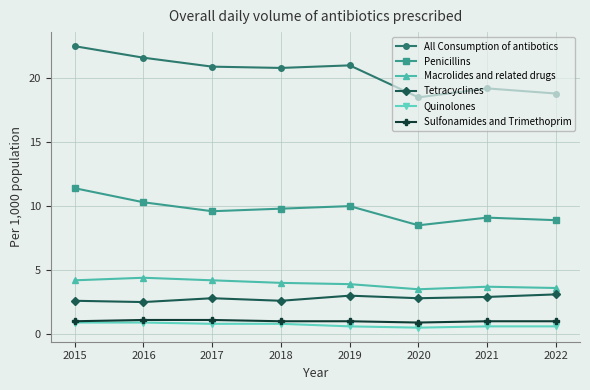

Reading left to right, list all the values displayed in this chart.

All Consumption of antibotics: 2015=22.5	2016=21.6	2017=20.9	2018=20.8	2019=21.0	2020=18.5	2021=19.2	2022=18.8
Penicillins: 2015=11.4	2016=10.3	2017=9.6	2018=9.8	2019=10.0	2020=8.5	2021=9.1	2022=8.9
Macrolides and related drugs: 2015=4.2	2016=4.4	2017=4.2	2018=4.0	2019=3.9	2020=3.5	2021=3.7	2022=3.6
Tetracyclines: 2015=2.6	2016=2.5	2017=2.8	2018=2.6	2019=3.0	2020=2.8	2021=2.9	2022=3.1
Quinolones: 2015=0.9	2016=0.9	2017=0.8	2018=0.8	2019=0.6	2020=0.5	2021=0.6	2022=0.6
Sulfonamides and Trimethoprim: 2015=1.0	2016=1.1	2017=1.1	2018=1.0	2019=1.0	2020=0.9	2021=1.0	2022=1.0